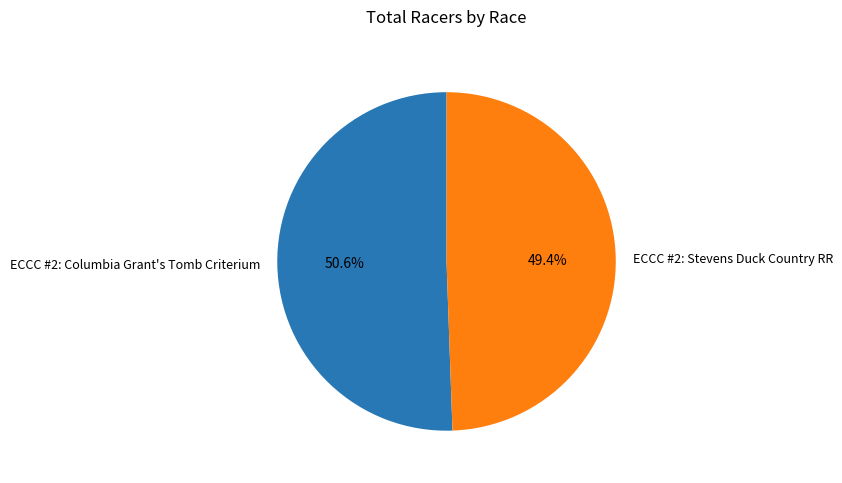

What percentage is the ECCC #2: Columbia Grant's Tomb Criterium slice, to the nearest percent?

51%